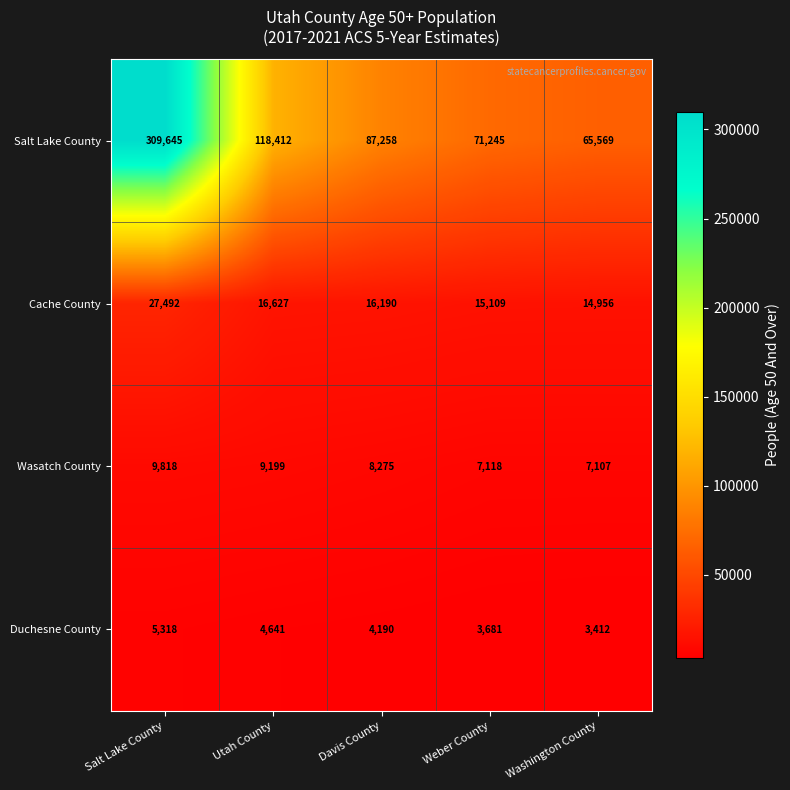

Between Davis County and Washington County, which series saw the biggest shift?

Salt Lake County